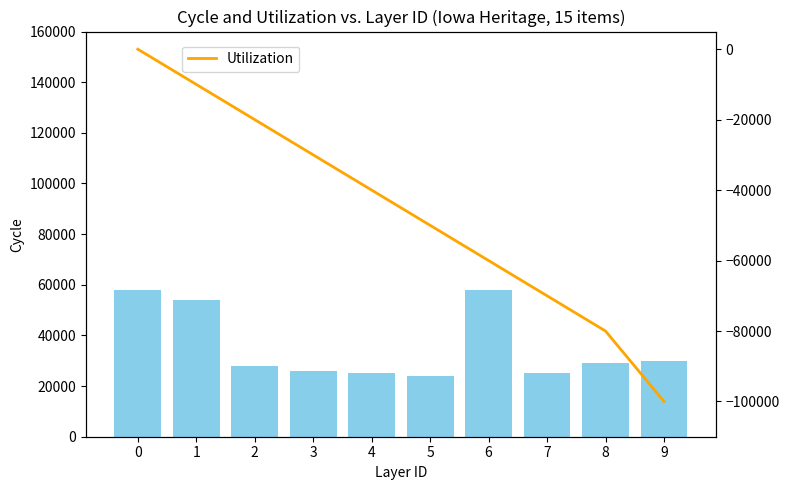

How many data points does each series have?

10